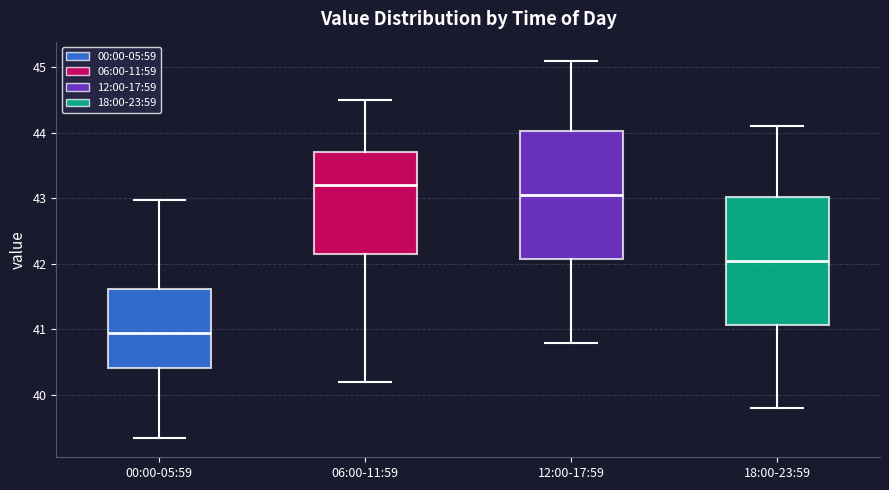

Which box has the highest median line?

06:00-11:59